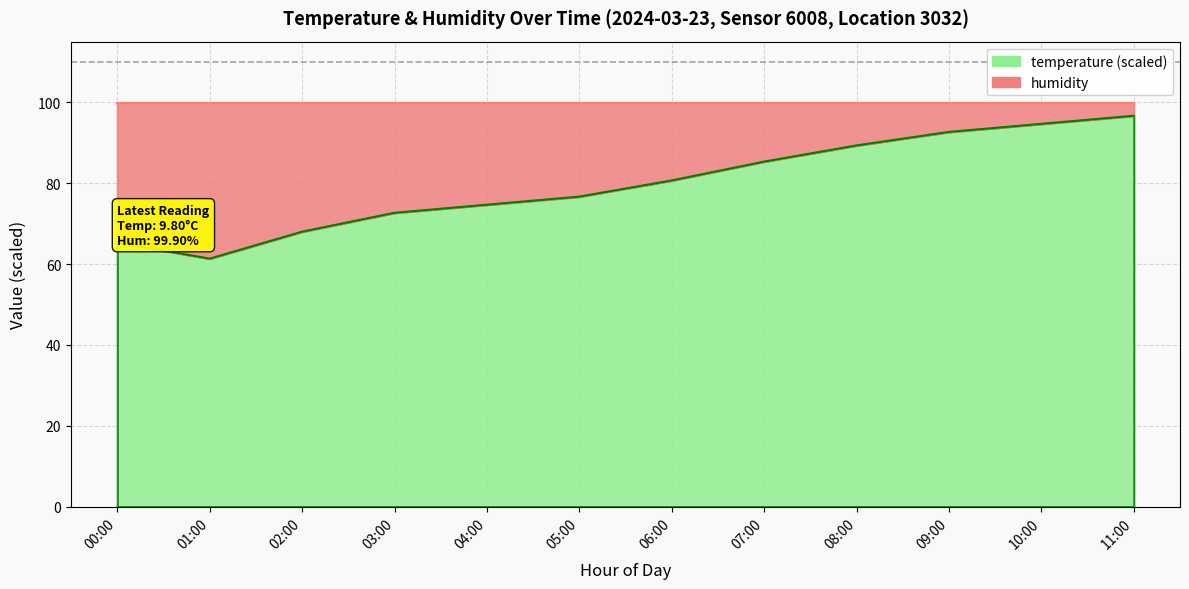

Which has a higher value, 03:00 or 06:00?

06:00